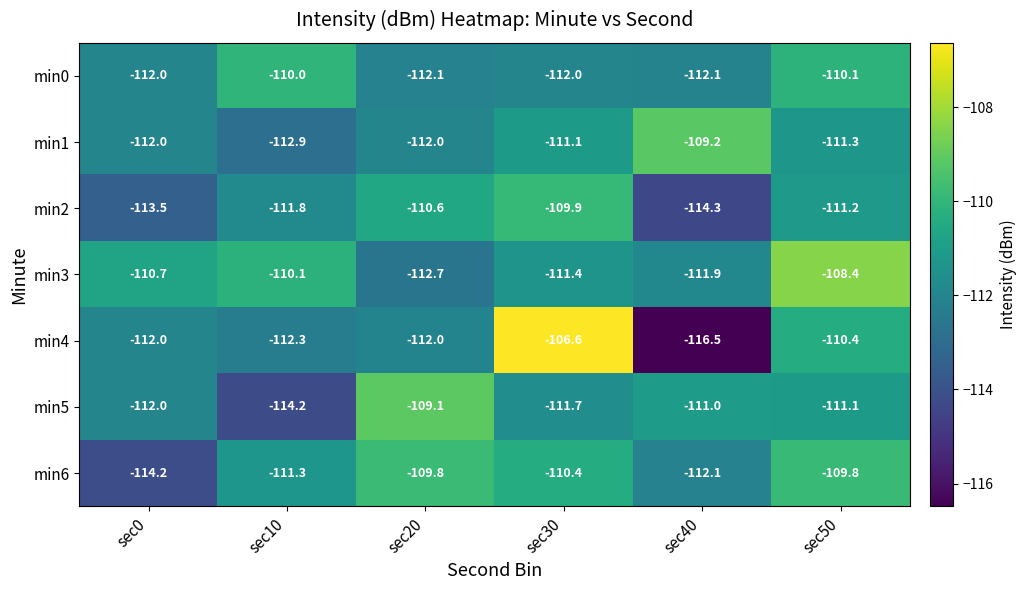

Which label corresponds to the smallest value in the chart?

sec40